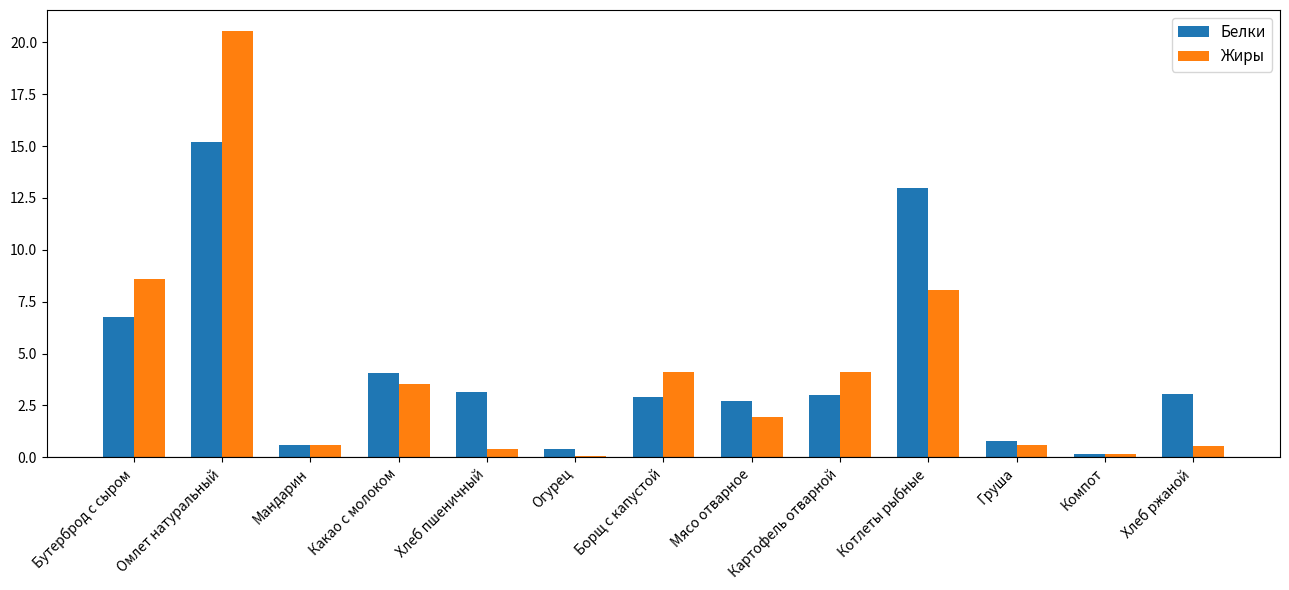

The value of Жиры at Омлет натуральный is 20.5. True or false?

True